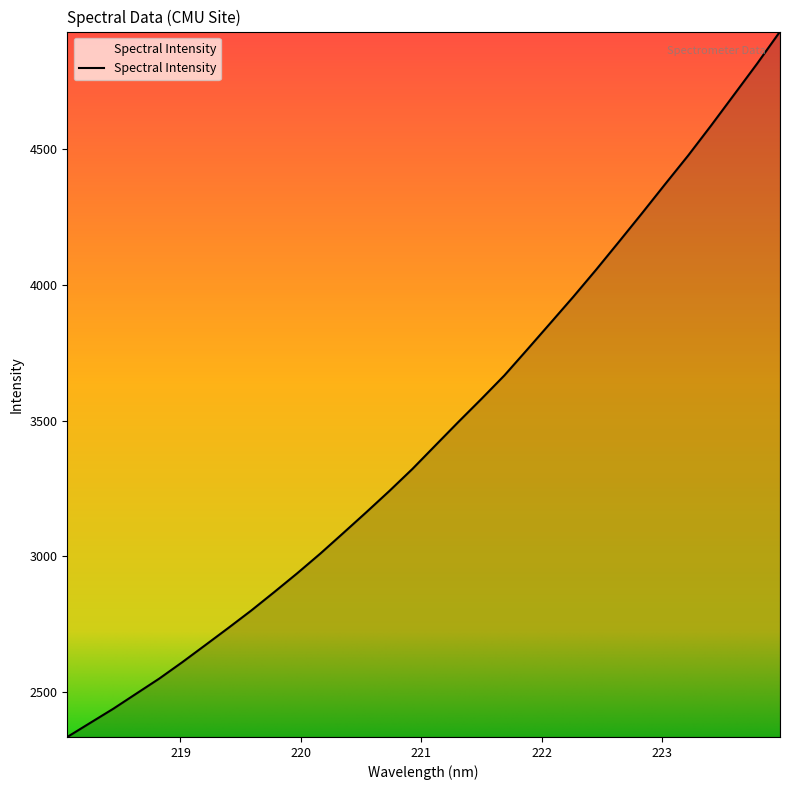

What is the difference between the second highest and minimum values?

2476.8